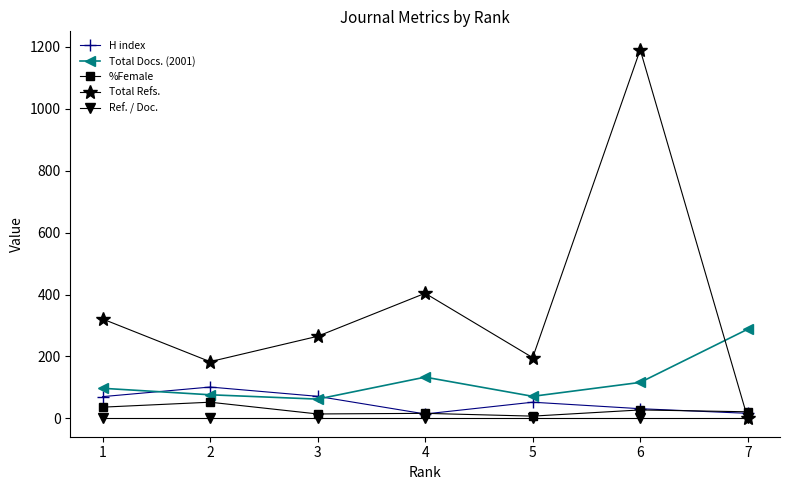

After their last crossing, which series has the higher values: Total Docs. (2001) or Total Refs.?

Total Docs. (2001)